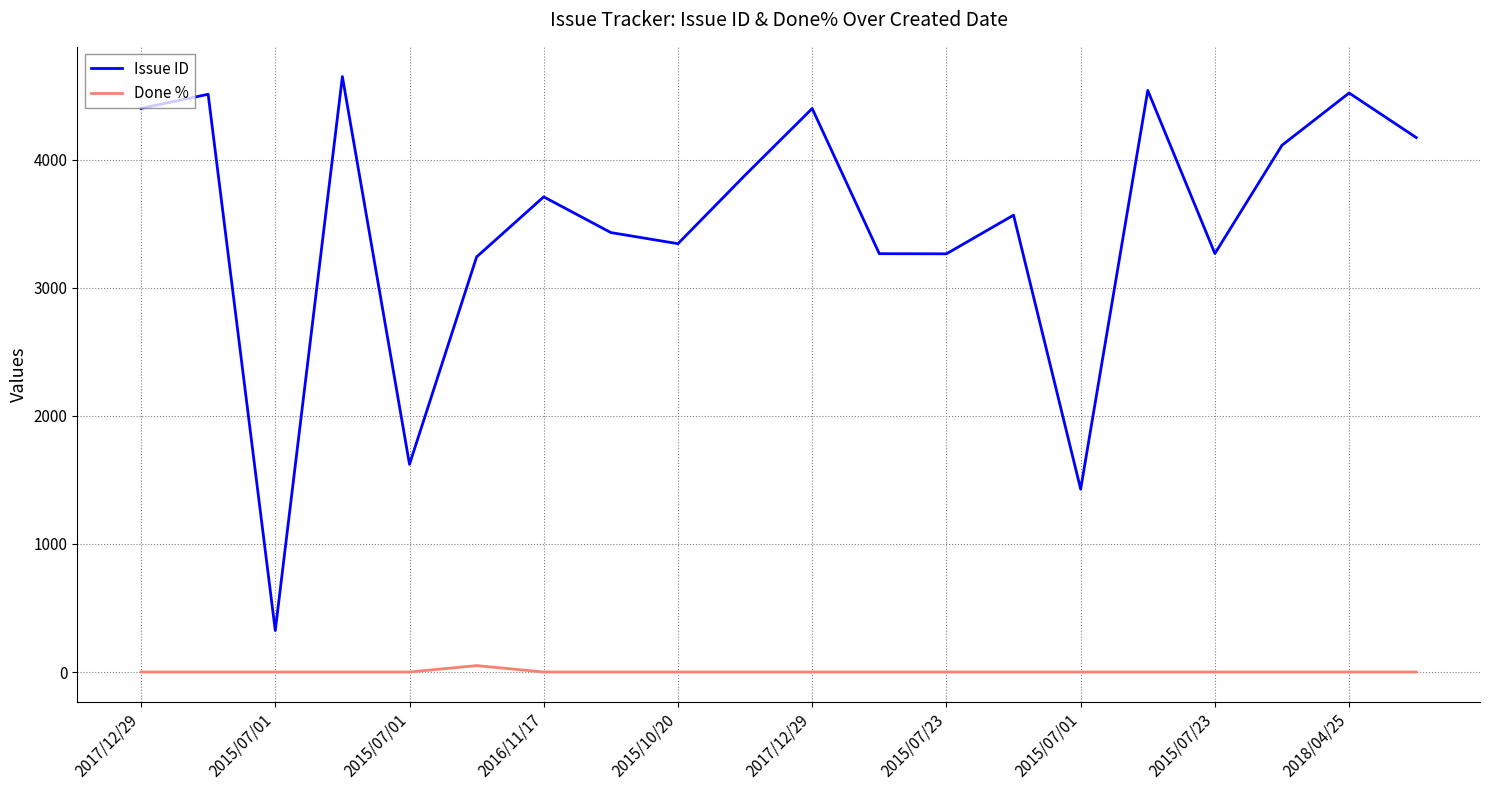

True or false: Done % and Issue ID intersect in this chart.

False